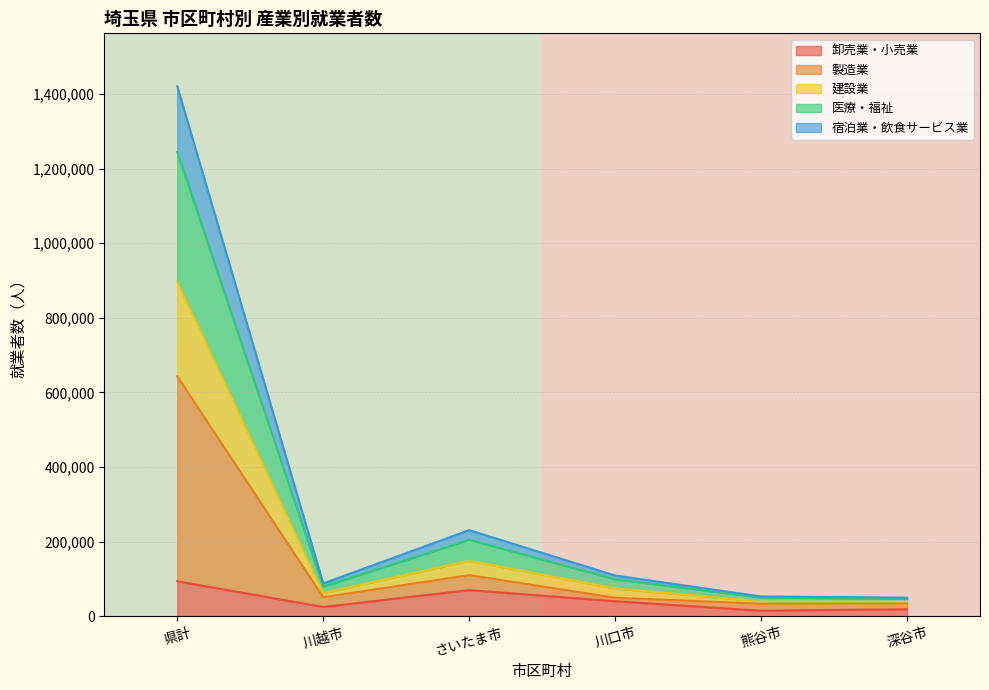

Does the chart display data point markers on the line(s)?

No